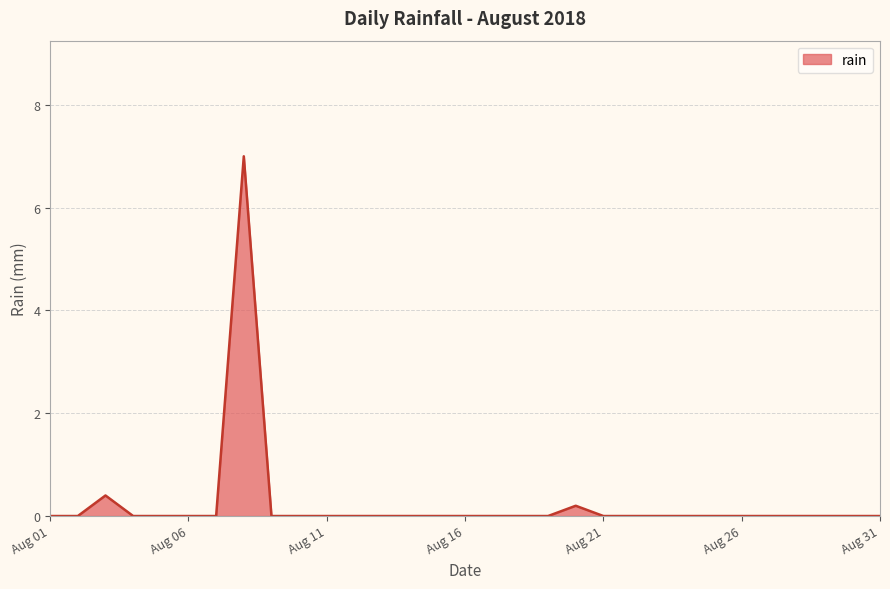

What is the difference between the maximum and minimum values?

7.0